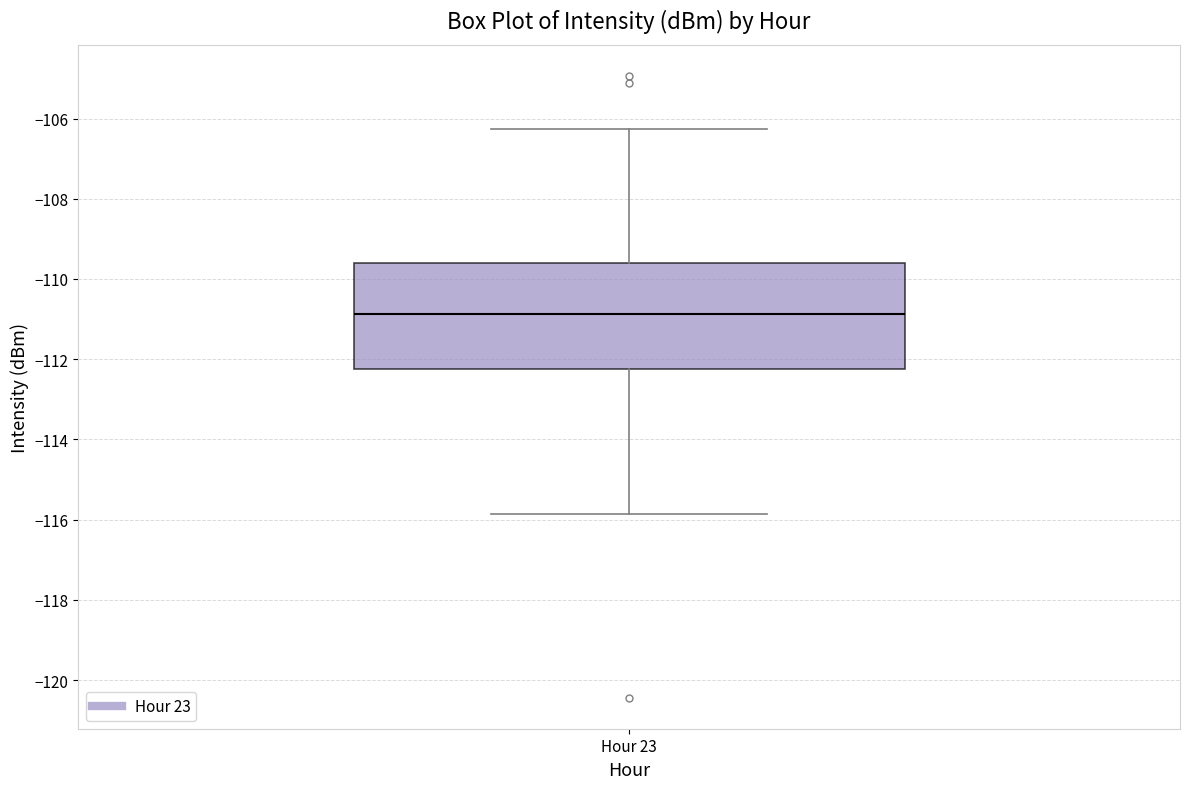

Read this box plot against the y-axis: the position of the median line, the range covered by the box, and the ends of both whiskers. The values are not printed on the chart, so give them approximately, as read against the axis.

median -110.8, box -112.2 to -109.6, whiskers -115.8 to -106.2